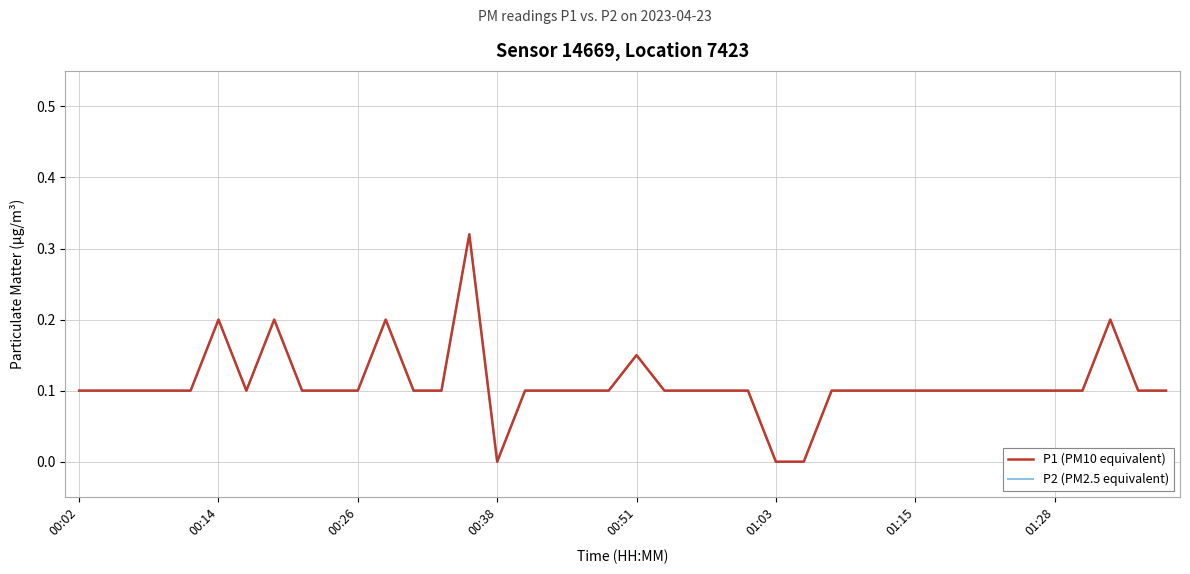

Does the chart have visible grid lines?

Yes